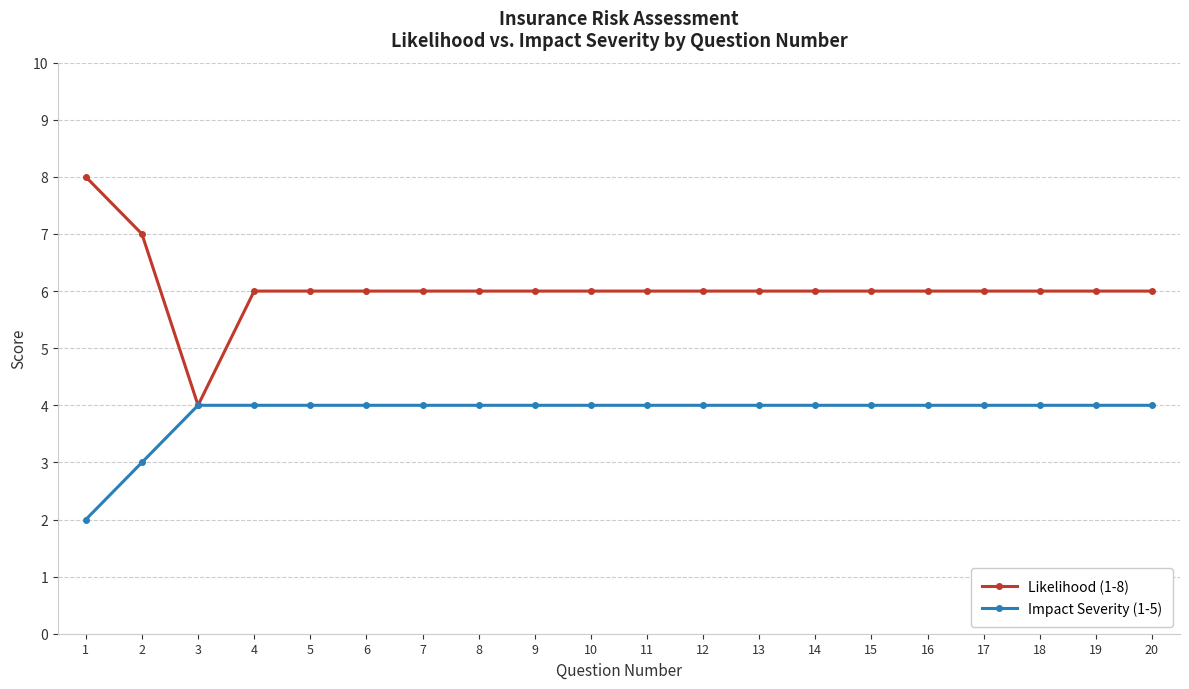

At 12, list the series in order from largest to smallest.

Likelihood (1-8), Impact Severity (1-5)